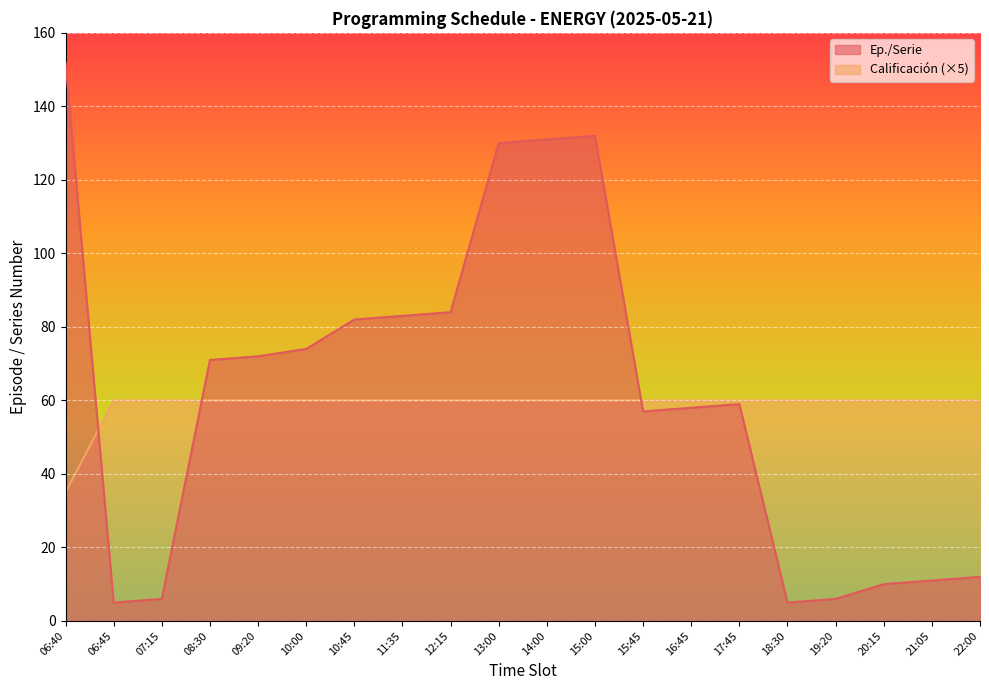

Which series has the largest total across all categories?

Ep./Serie